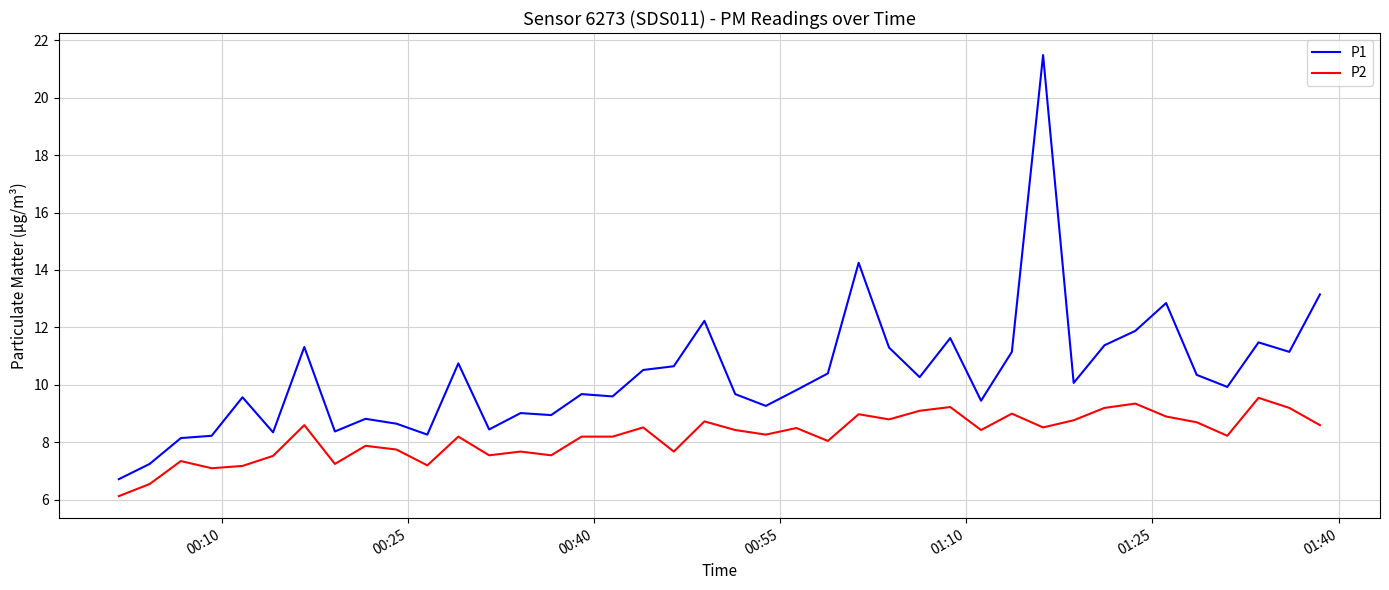

What is the greatest value displayed?

21.5